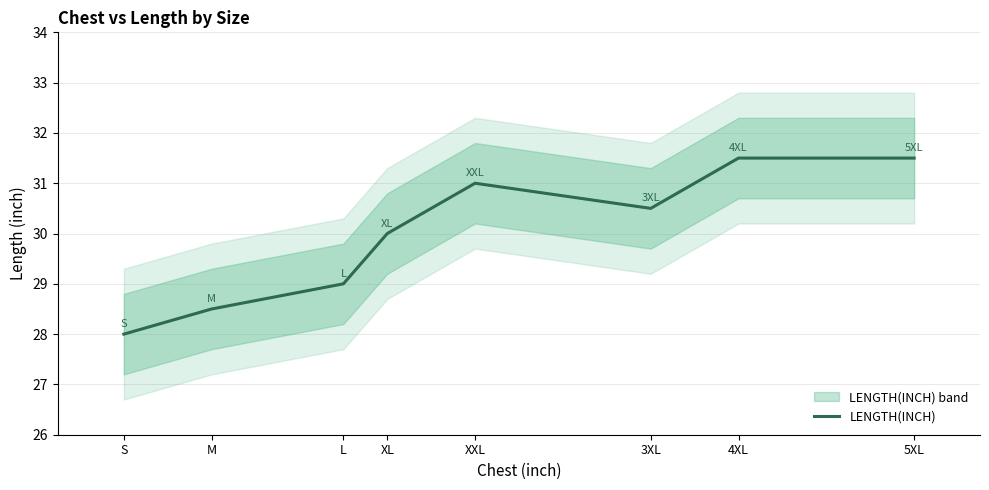

At which category does the data reach its first local peak?

XXL